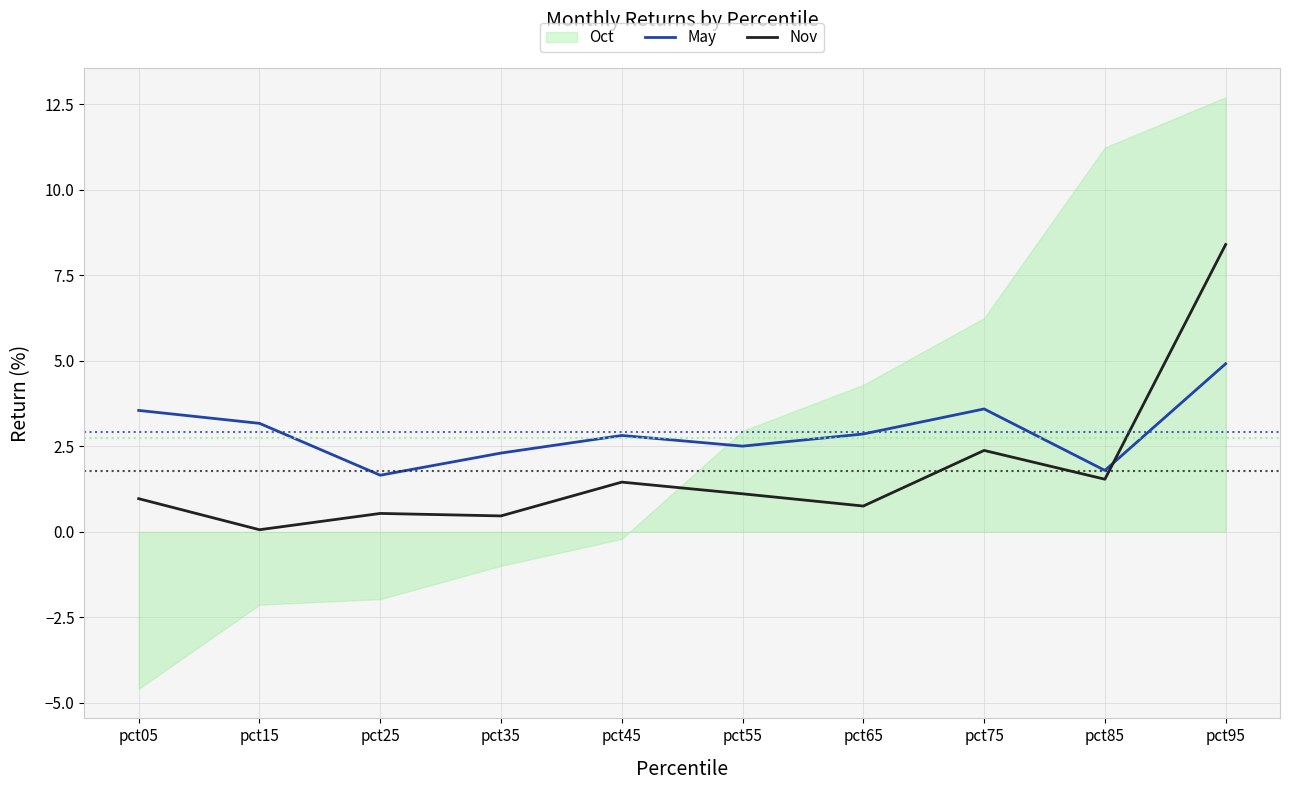

How many interior local peaks does the Nov series have?

3